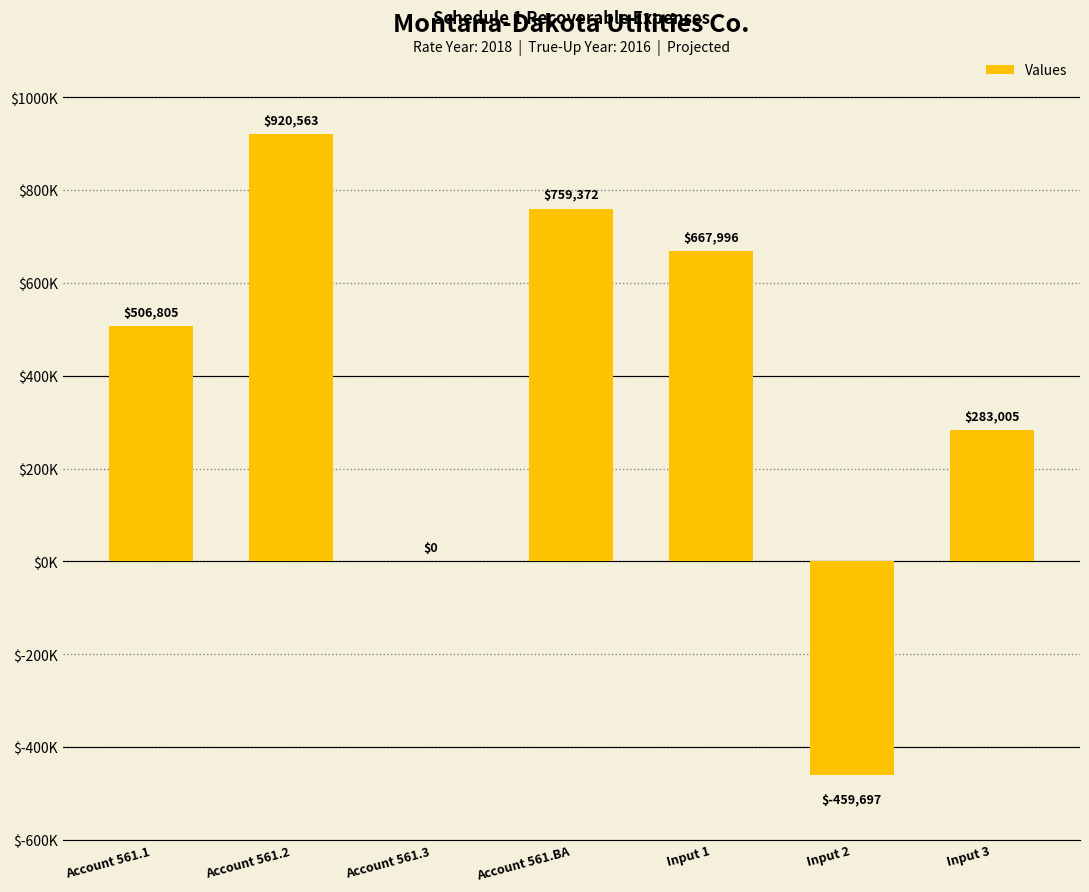

The value at Account 561.3 is 0. True or false?

True